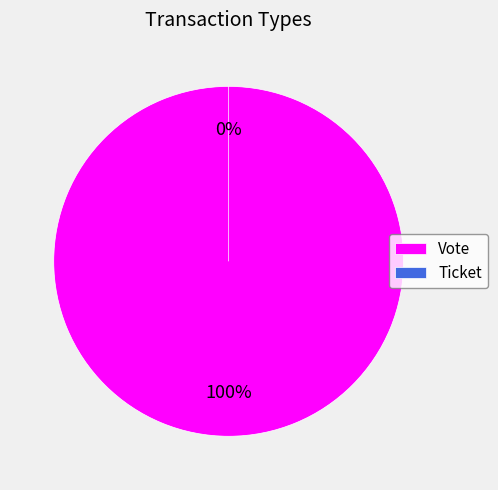

What is the smallest slice in the pie chart?

Ticket